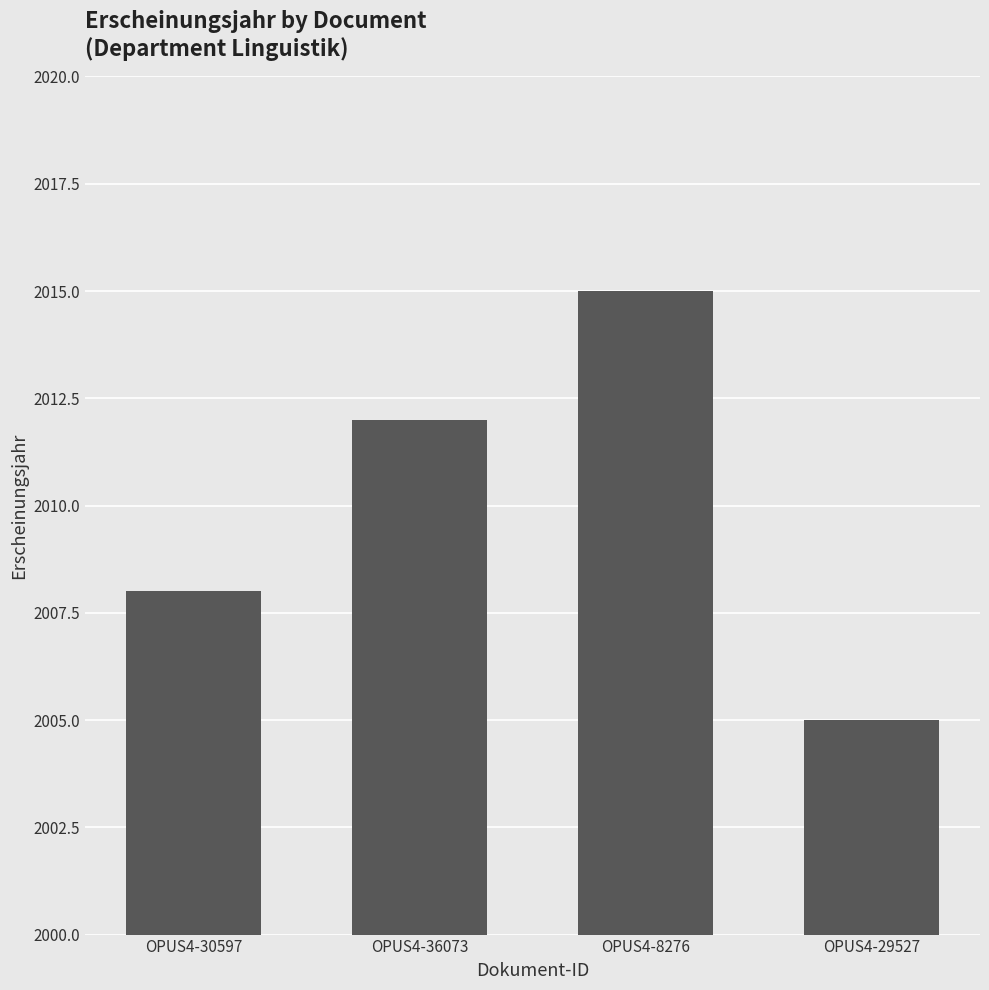

True or false: the data shows 1277 at OPUS4-8276.

False